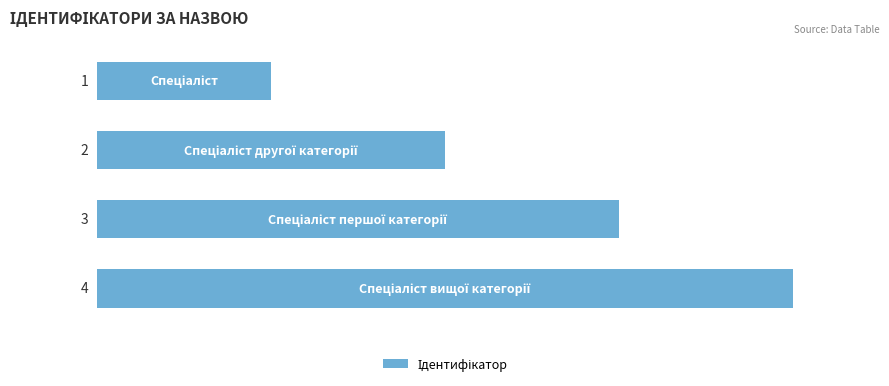

What is the greatest value displayed?

4